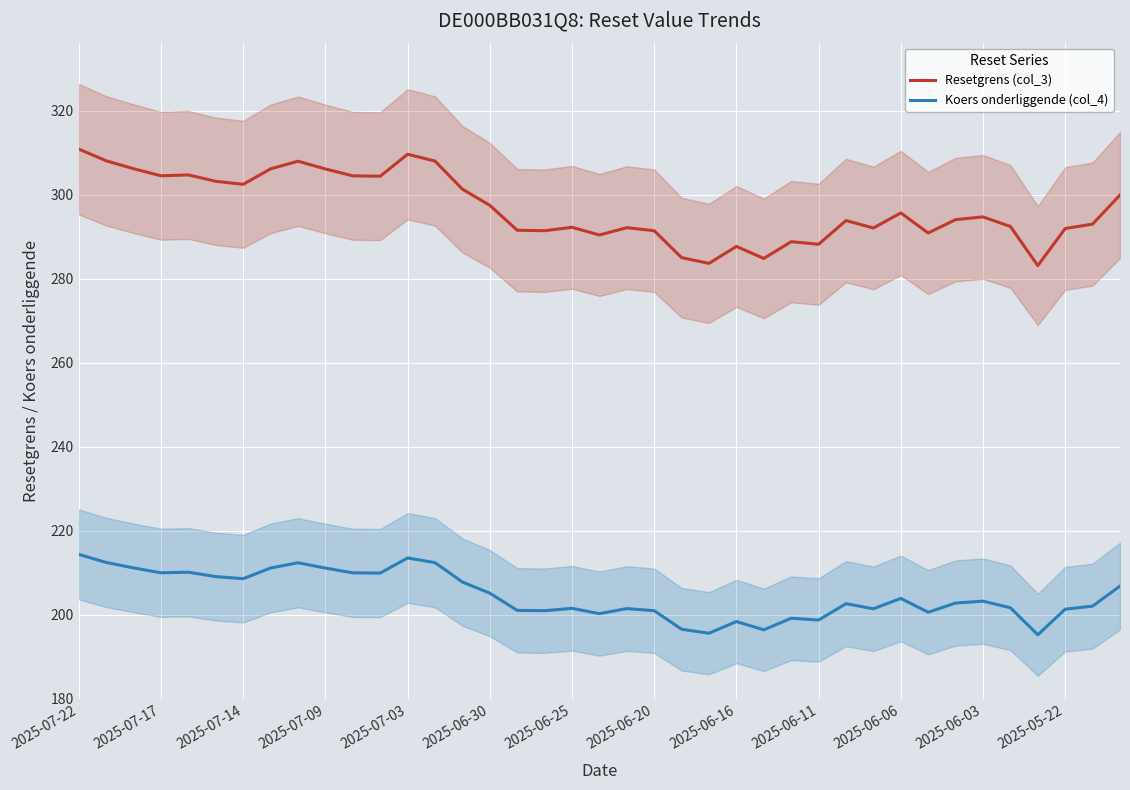

In Koers onderliggende (col_4), how many points are higher than both neighbors (excluding endpoints)?

10